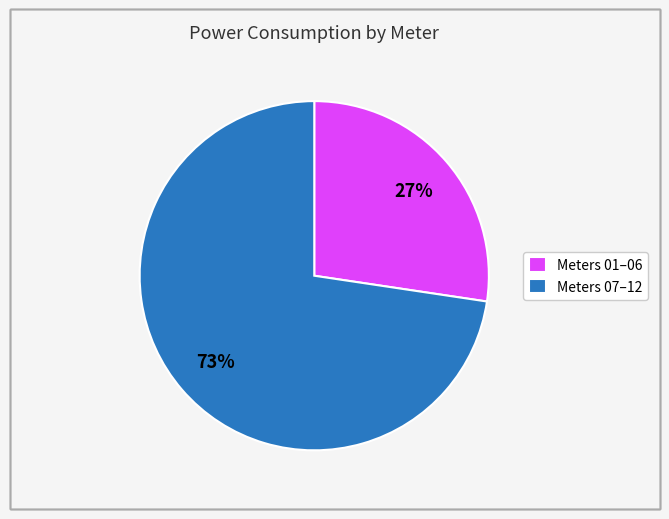

What is the ratio of the value at Meters 07–12 to the value at Meters 01–06?

2.7